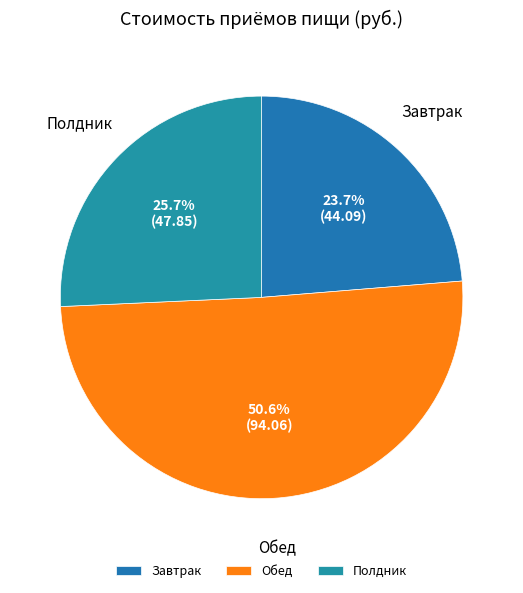

To the nearest percent, what is the combined percentage of Завтрак and Полдник?

49%